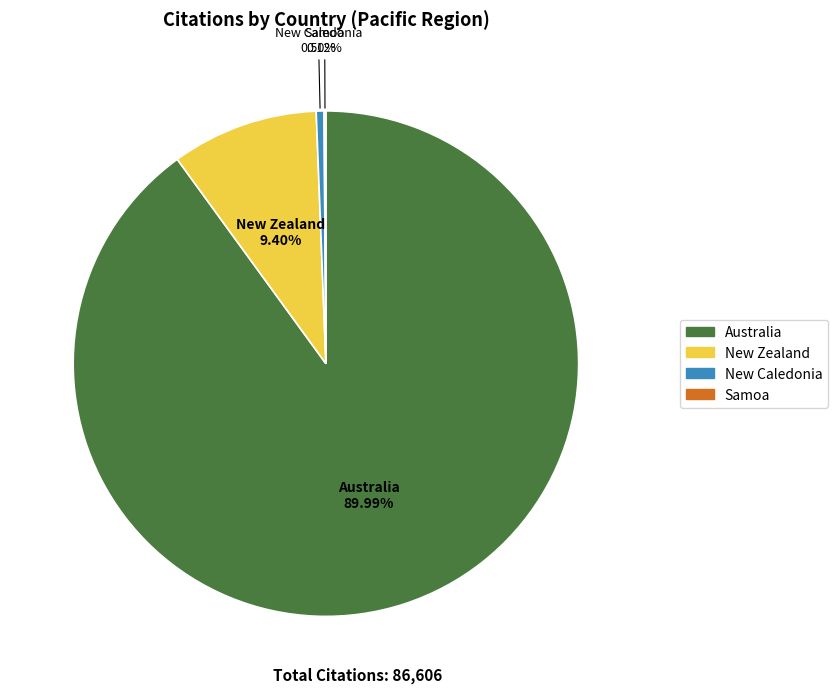

Combined, do New Zealand and New Caledonia account for over 50%?

No